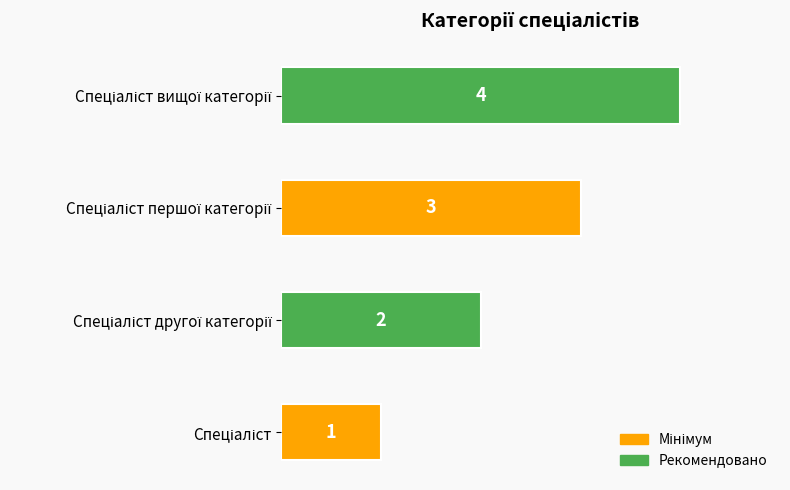

Reading left to right, list all the values displayed in this chart.

Спеціаліст=1	Спеціаліст другої категорії=2	Спеціаліст першої категорії=3	Спеціаліст вищої категорії=4